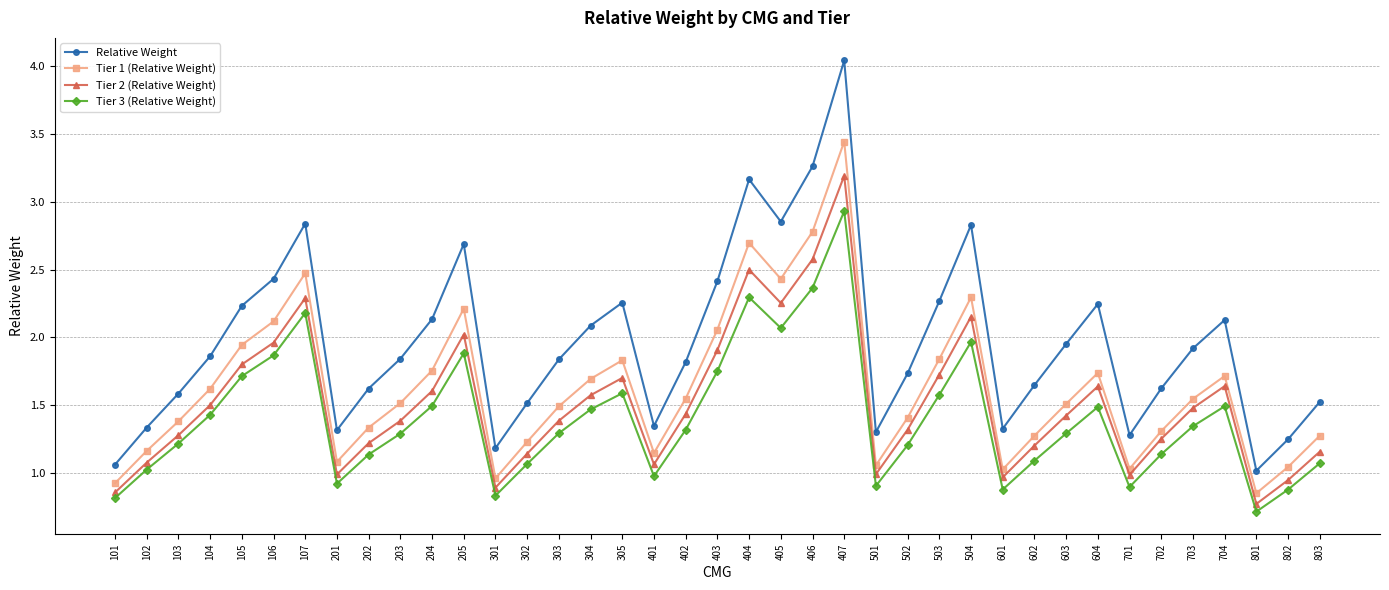

Rank the series at 702 from highest to lowest value.

Relative Weight, Tier 1 (Relative Weight), Tier 2 (Relative Weight), Tier 3 (Relative Weight)